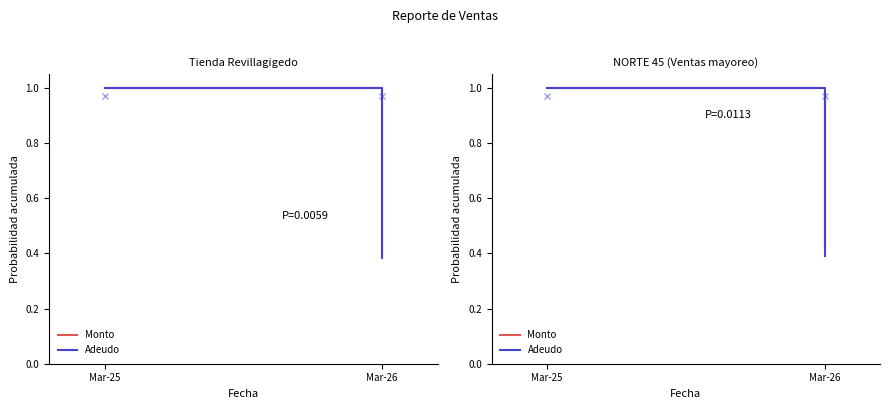

What is the difference between the maximum and minimum values in the Monto series?

0.6